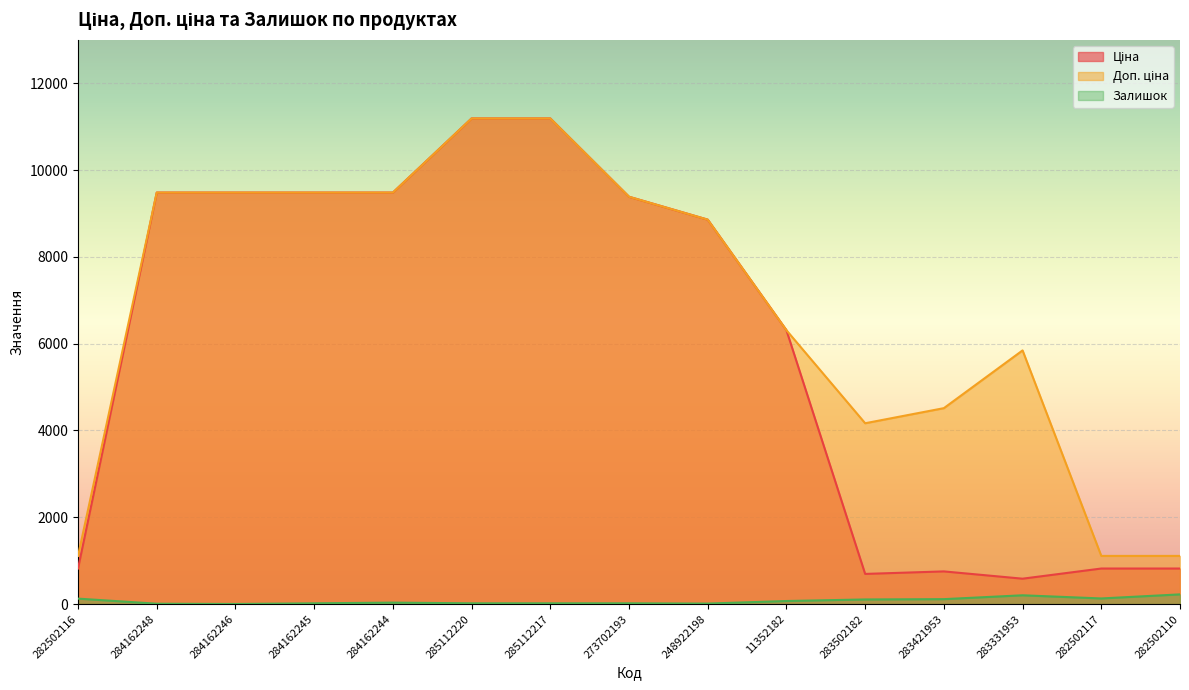

Reading left to right, extract all data points from this chart.

Ціна: 818.5	9480.1	9480.1	9480.1	9480.1	11188.2	11188.2	9384.0	8856.7	6308.8	694.3	752.2	584.4	818.5	818.5
Доп. ціна: 1109.2	9480.1	9480.1	9480.1	9480.1	11188.2	11188.2	9384.0	8856.7	6308.8	4165.6	4513.3	5843.9	1109.2	1109.2
Залишок: 125.0	8.0	2.0	17.0	33.0	17.0	17.0	17.0	11.0	70.0	106.0	113.0	202.0	129.0	223.0